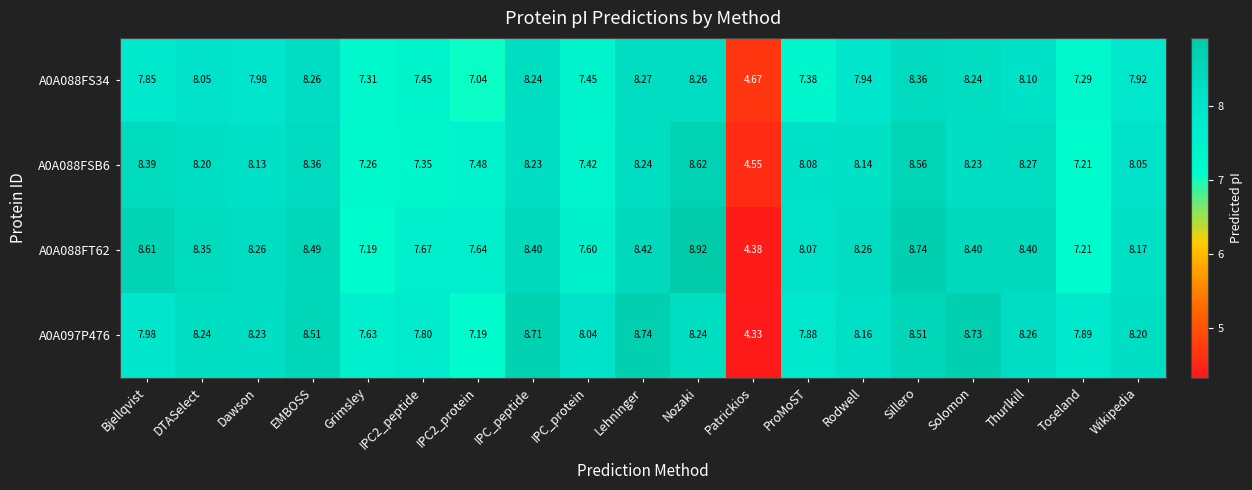

Which category has the lowest value in the A0A088FT62 series?

Patrickios